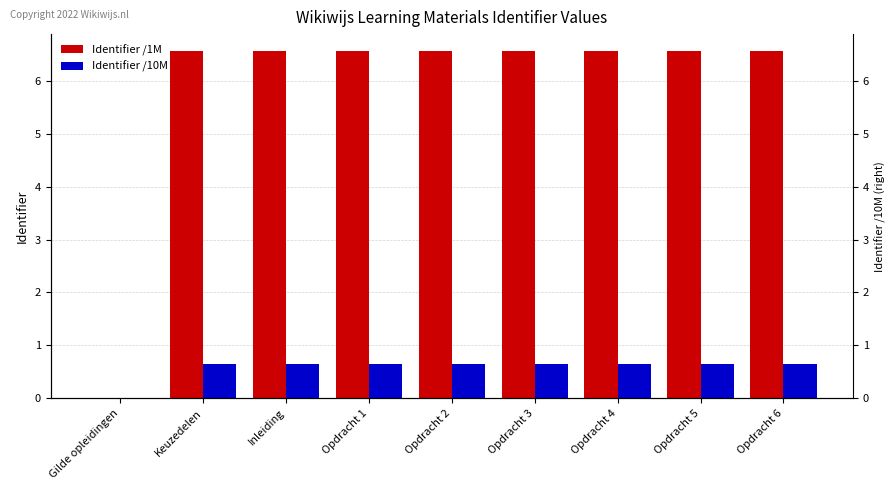

What is the sum of all Identifier /10M values?

5.2